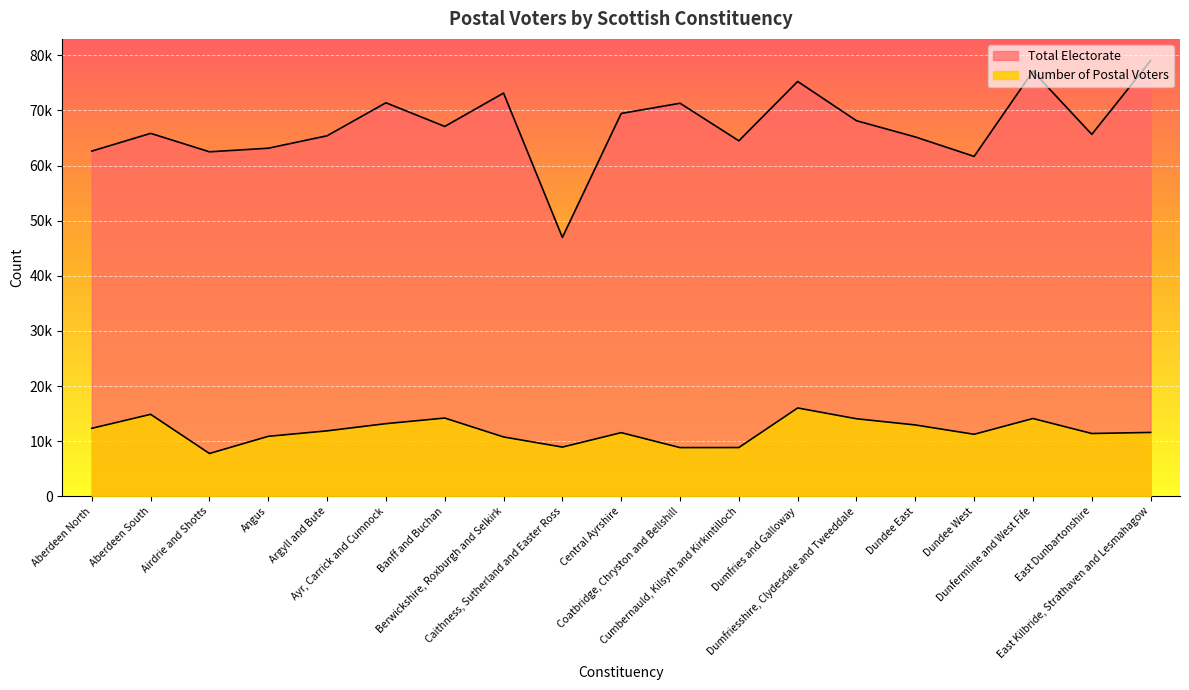

At which category does the chart reach its peak across all series?

East Kilbride, Strathaven and Lesmahagow